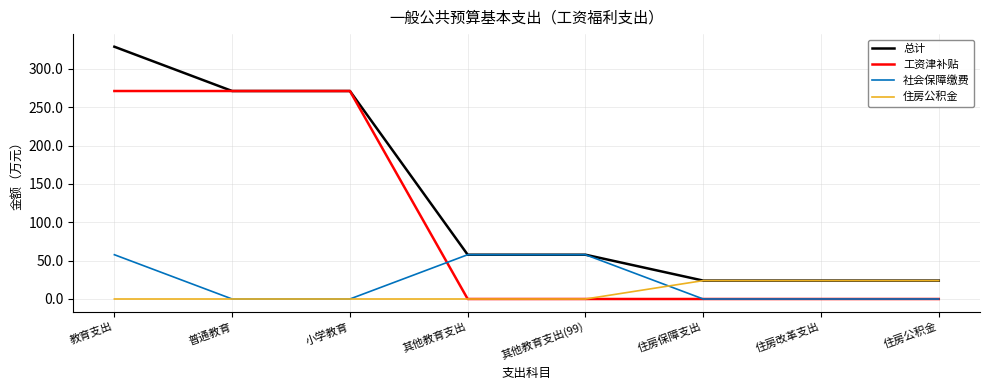

List the series in order of their peak value, lowest first.

住房公积金, 社会保障缴费, 工资津补贴, 总计